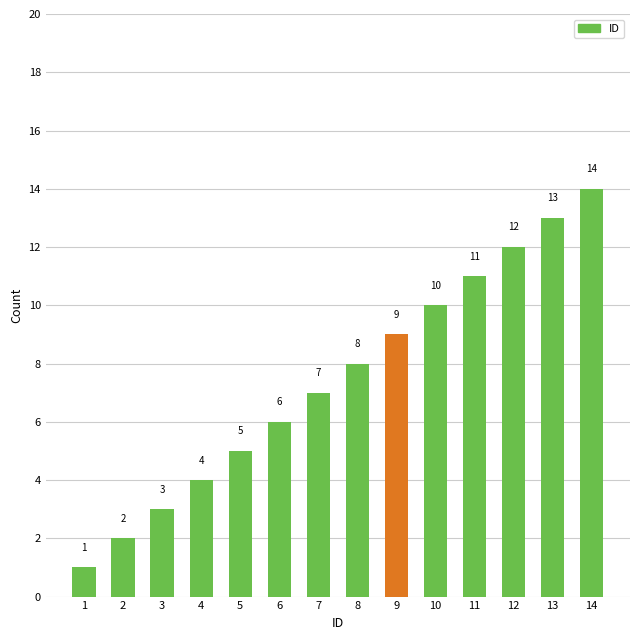

What is the greatest value displayed?

14